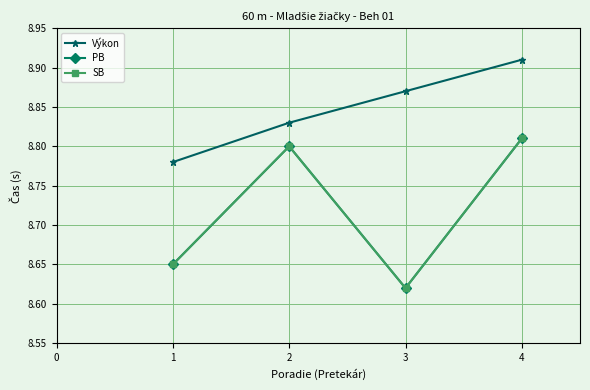

How many lines are shown in the chart?

3